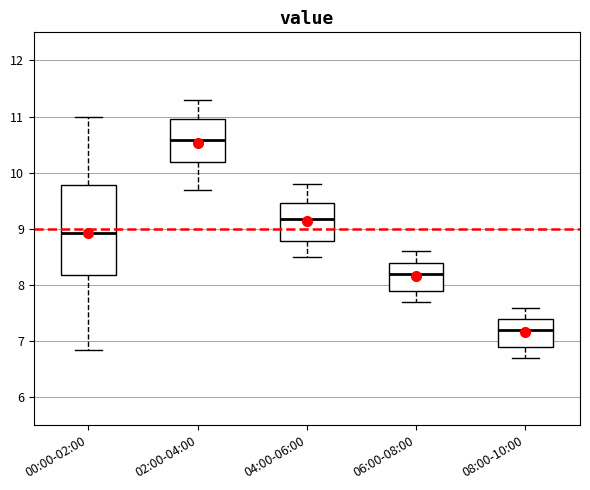

Which box is the tallest, from its lower edge to its upper edge?

00:00-02:00